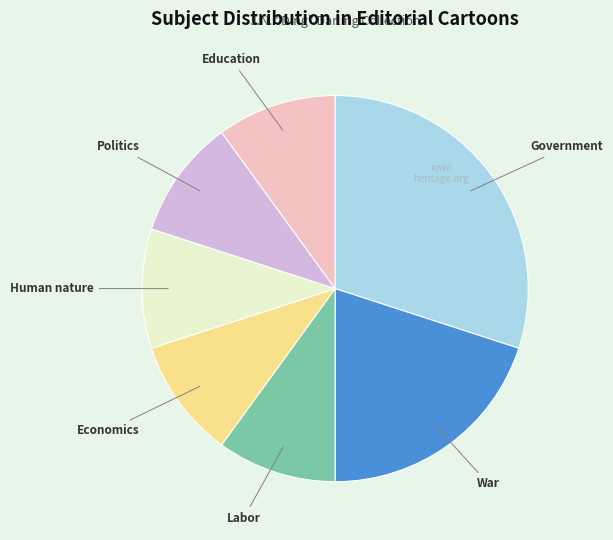

True or false: War accounts for 20% of the total.

True